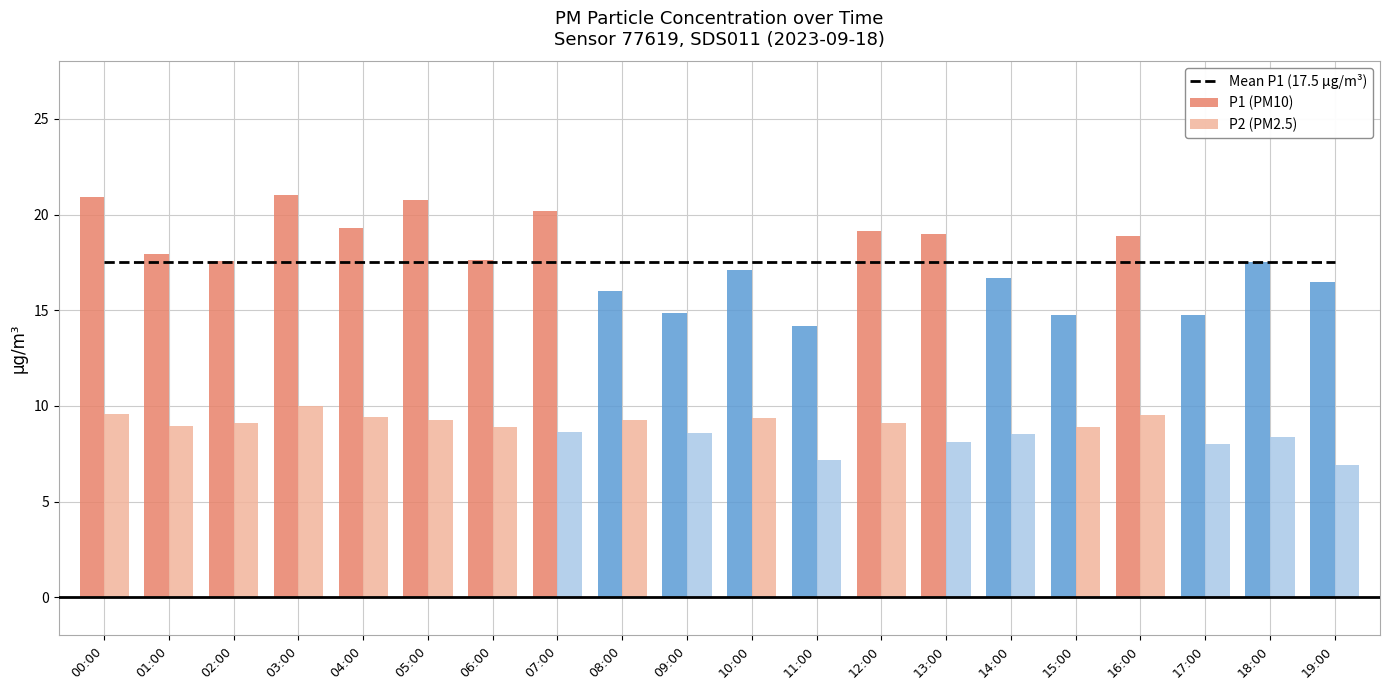

Rank the series at 15:00 from lowest to highest value.

P2, P1